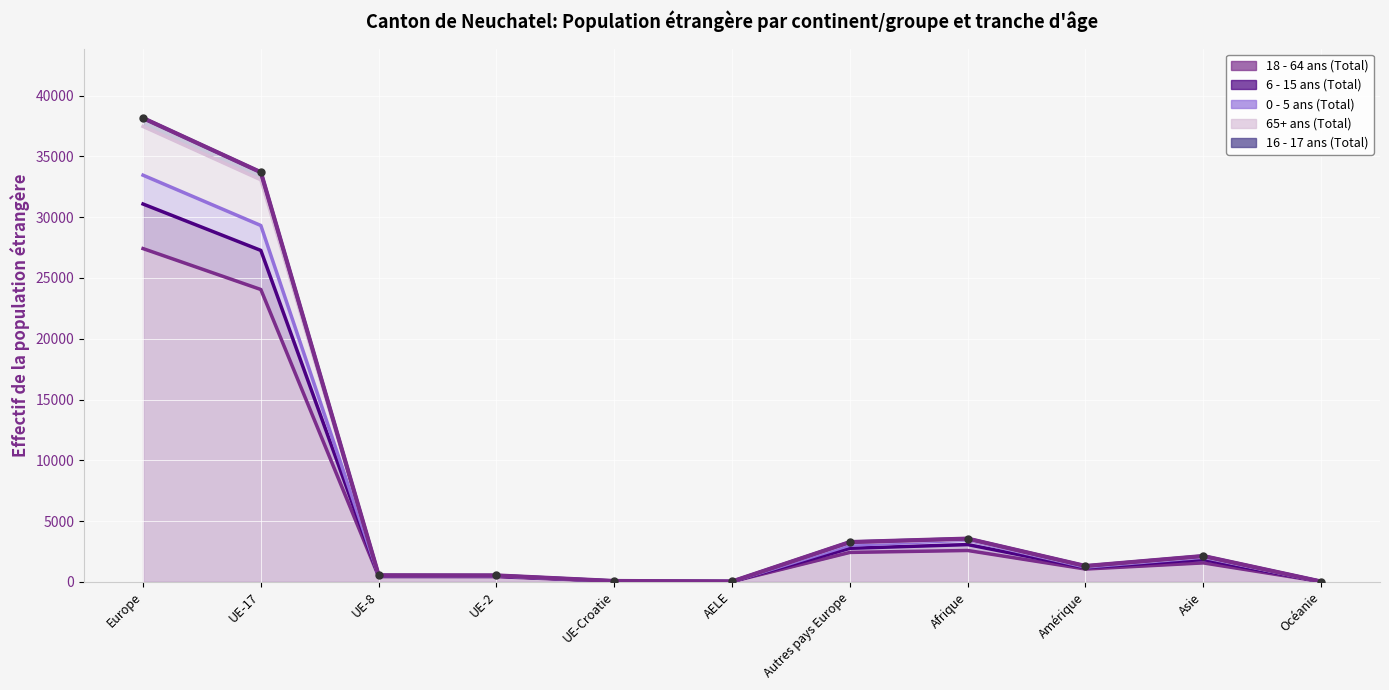

Which series has the widest spread of values?

65+ ans (Total)